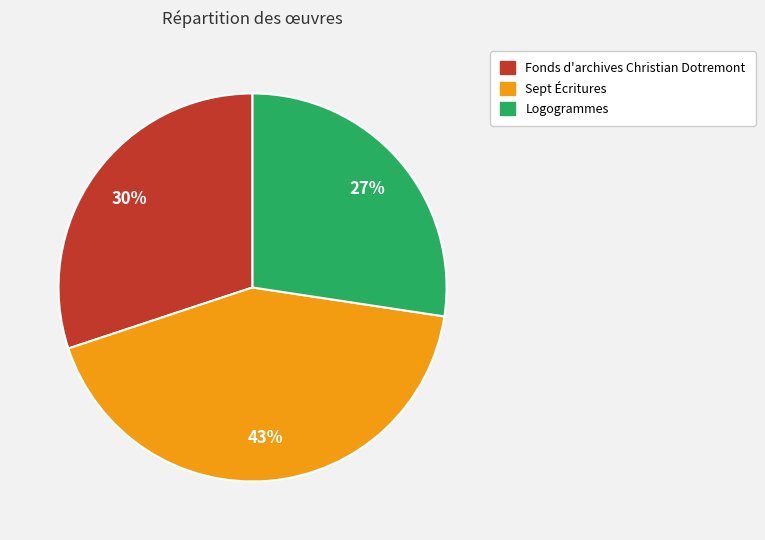

To the nearest percent, what is the combined percentage of Fonds d'archives Christian Dotremont and Sept Écritures?

73%